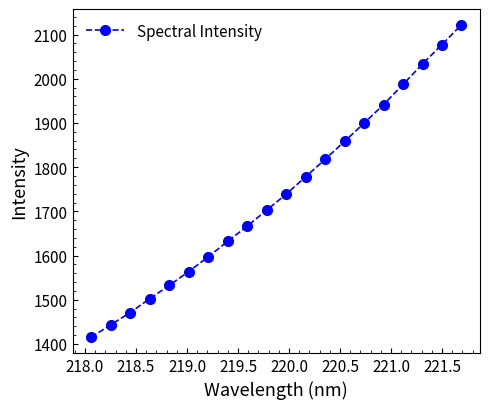

What is the difference between the maximum and minimum values?

707.3